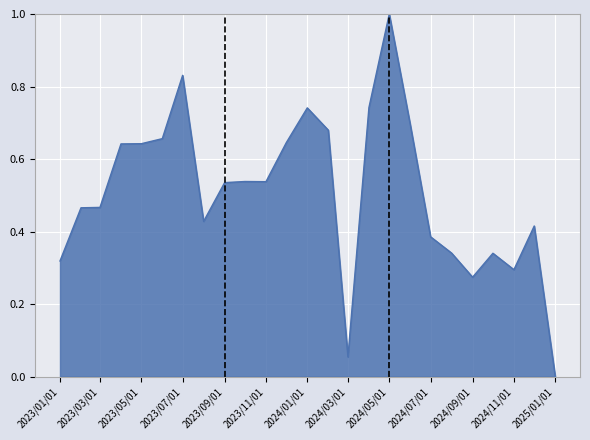

Does the chart display data point markers on the line(s)?

No